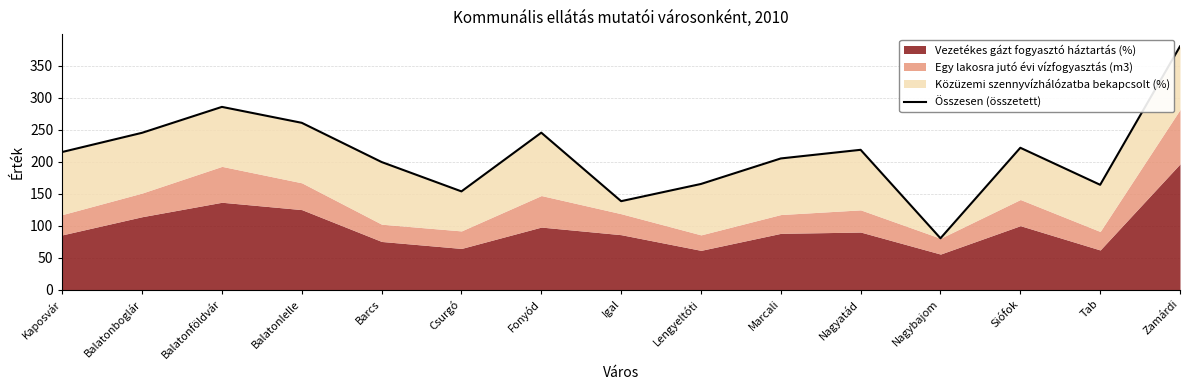

Rank the categories by value from lowest to highest.

Nagybajom, Igal, Csurgó, Tab, Lengyeltóti, Barcs, Marcali, Kaposvár, Nagyatád, Siófok, Balatonboglár, Fonyód, Balatonlelle, Balatonföldvár, Zamárdi